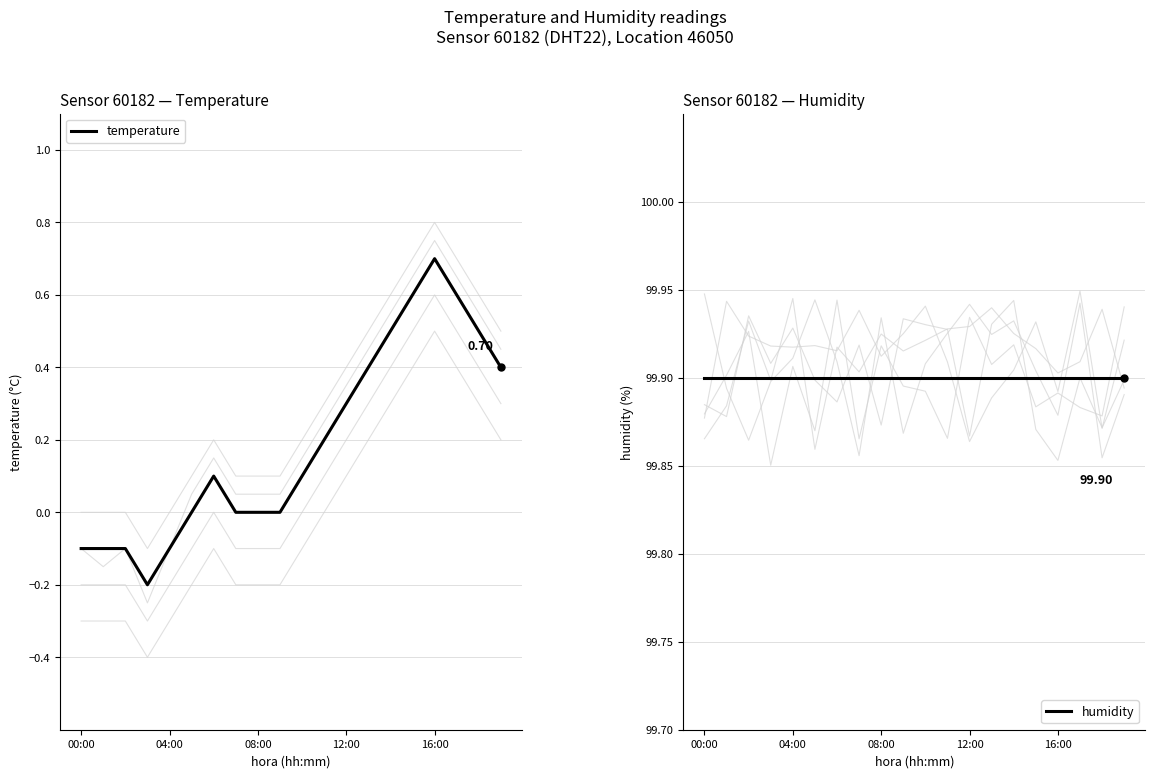

True or false: humidity and temperature intersect in this chart.

False